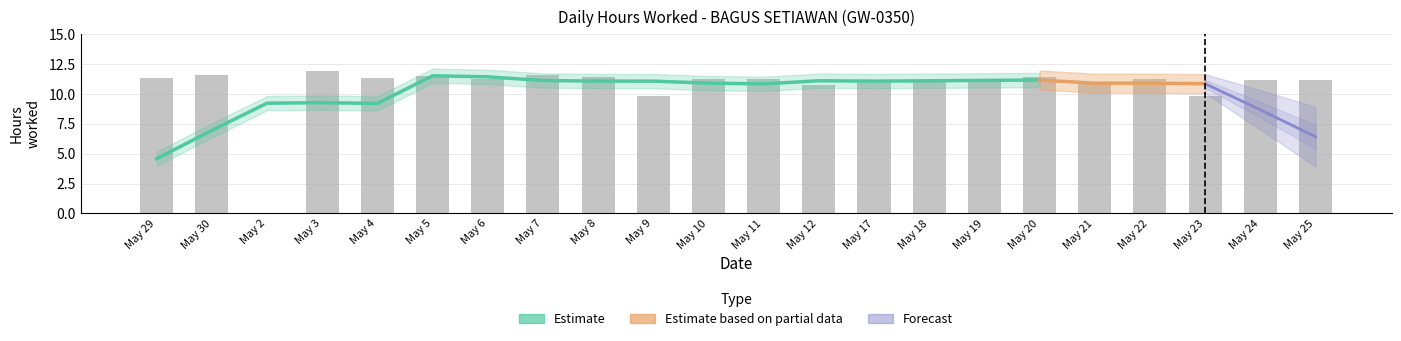

What position from the left is May 3?

4